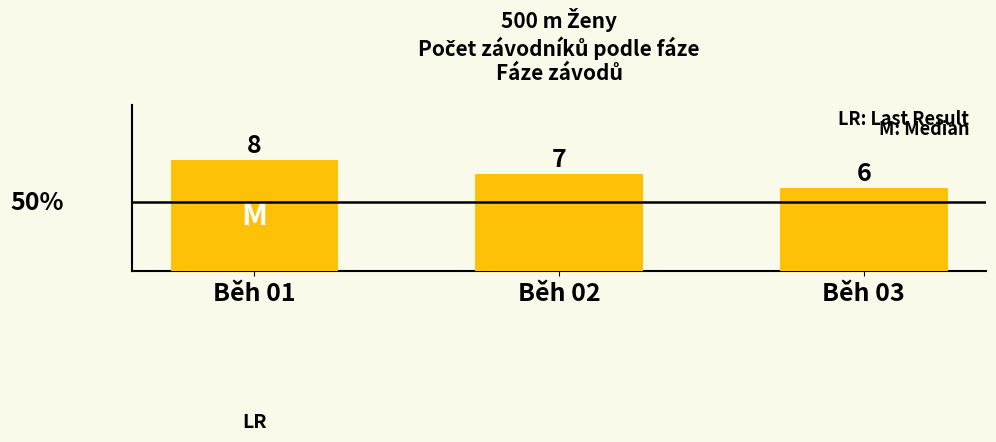

Reading left to right, what are all the values shown in this chart?

Běh 01=8	Běh 02=7	Běh 03=6